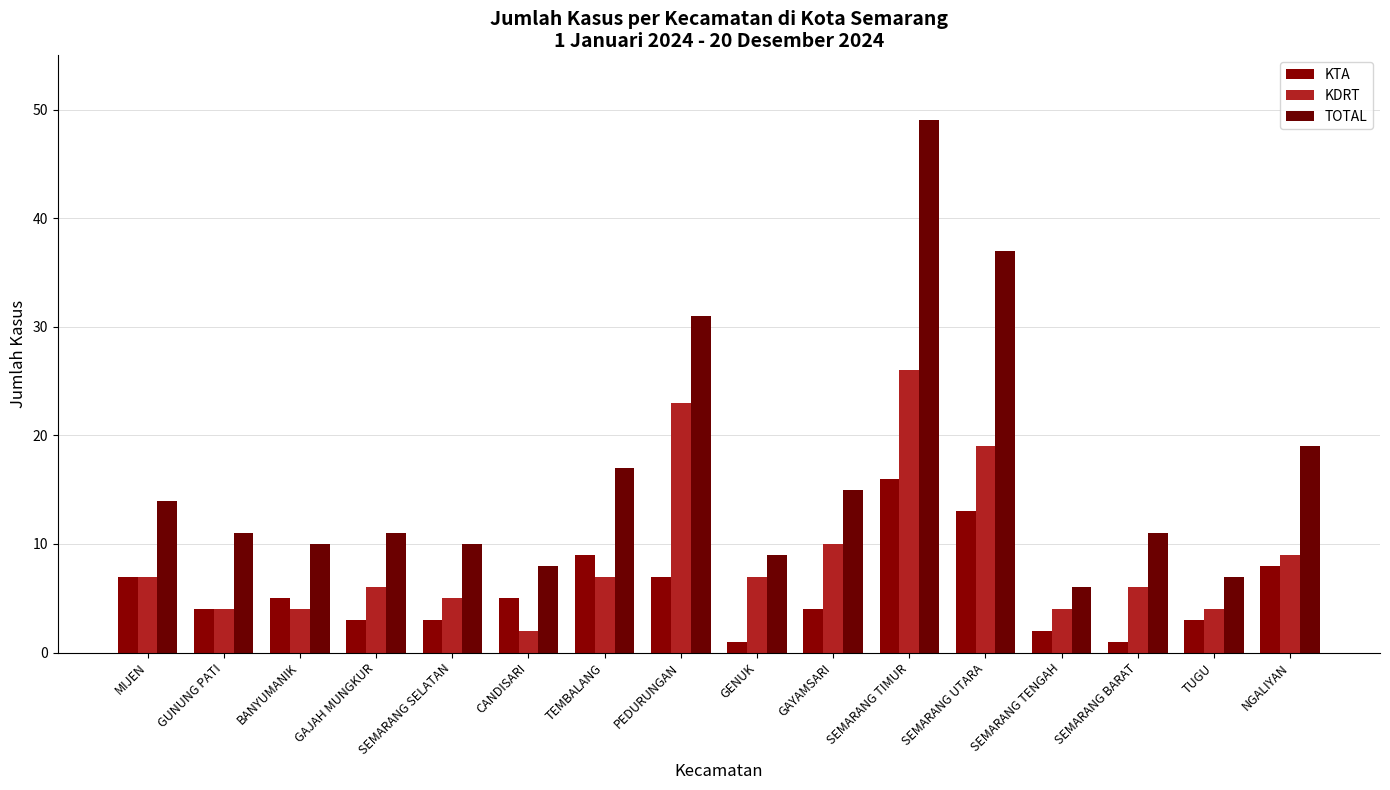

How many data points does each series have?

16